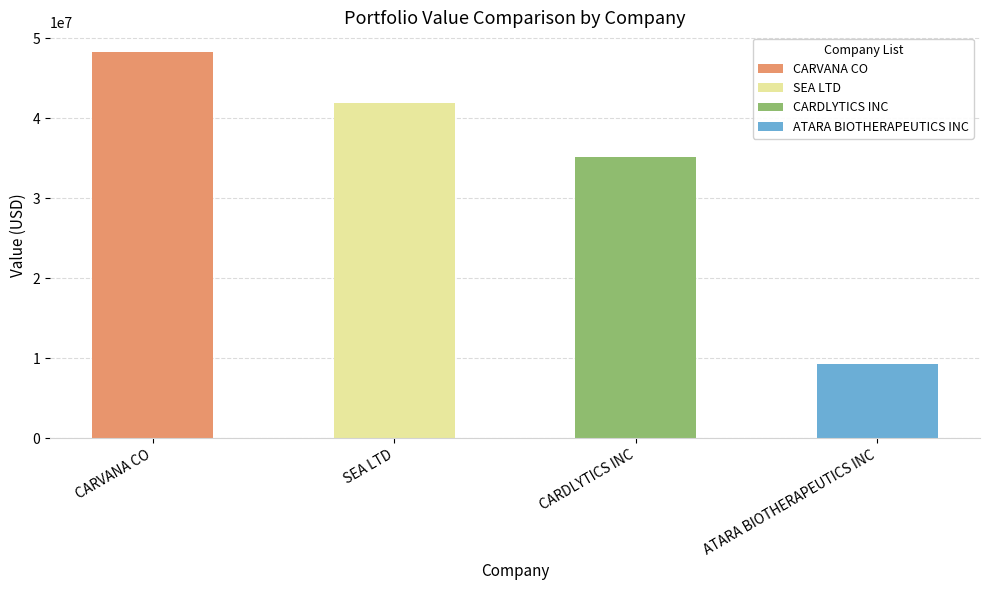

How many data points are above 41927000?

1